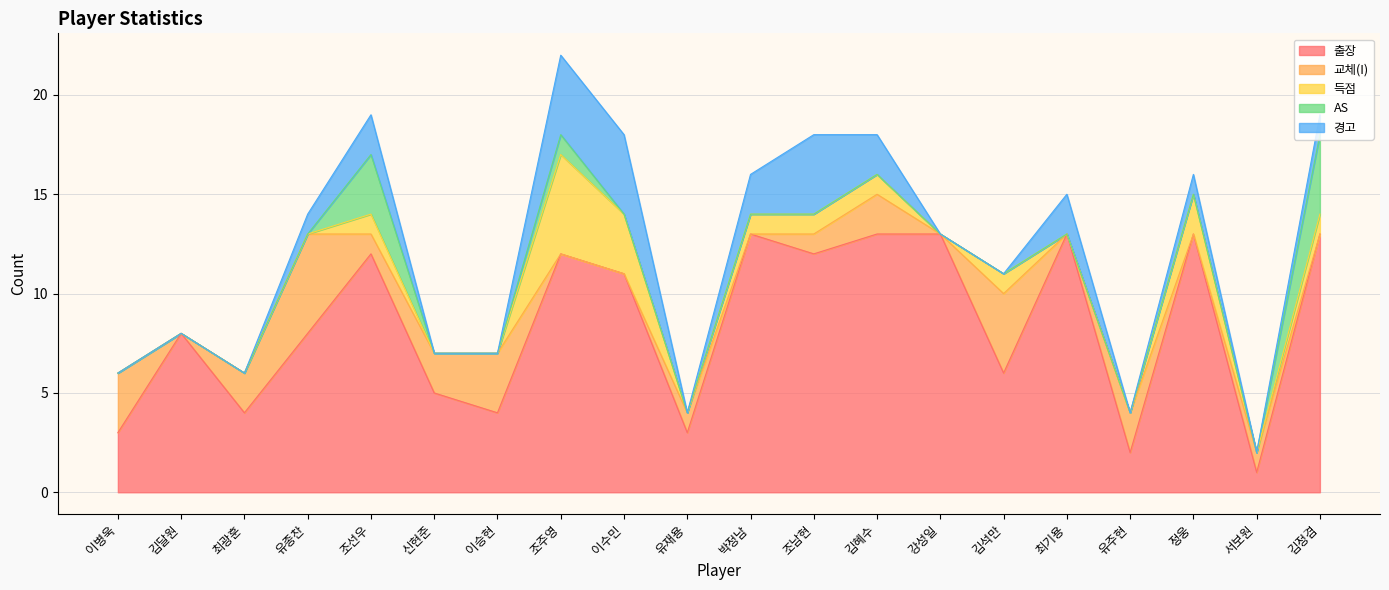

What is the label of the 2nd point from the right?

서보원